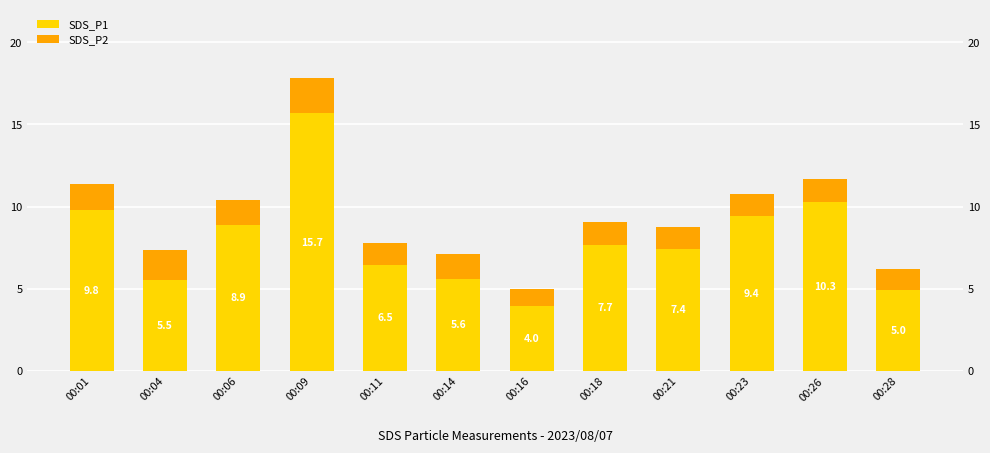

Between 00:04 and 00:18, which is larger?

00:18